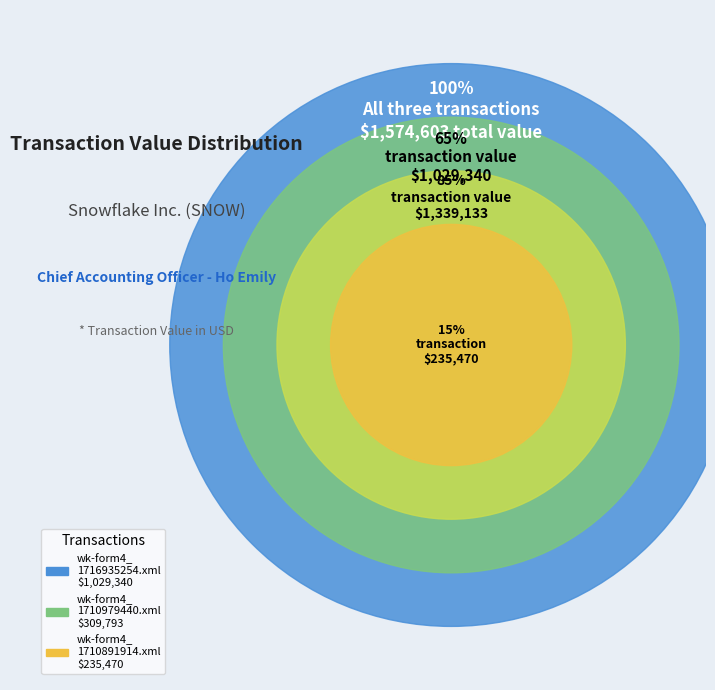

What portion of the pie excludes wk-form4_1710891914.xml?

85.0%